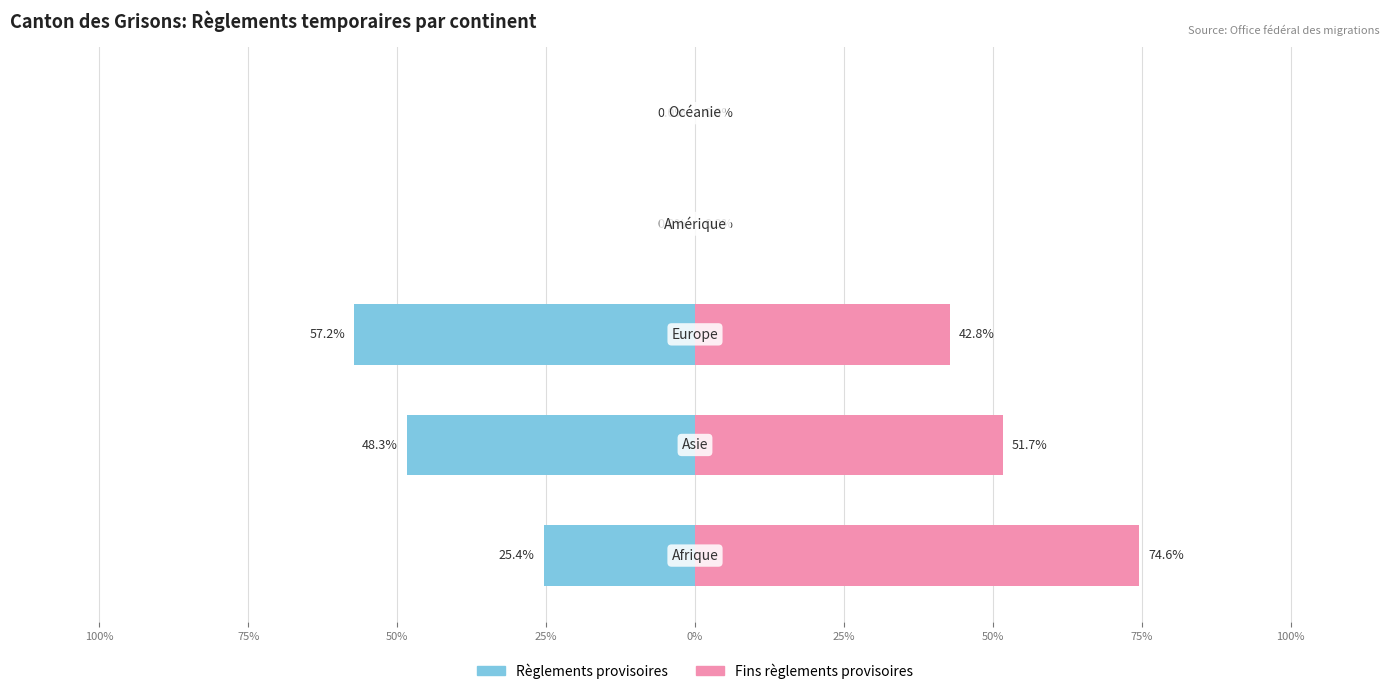

Reading left to right, extract all data points from this chart.

Règlements provisoires (Total): -25.4	-48.3	-57.2	0.0	0.0
Fins règlements provisoires (Total): 74.6	51.7	42.8	0.0	0.0